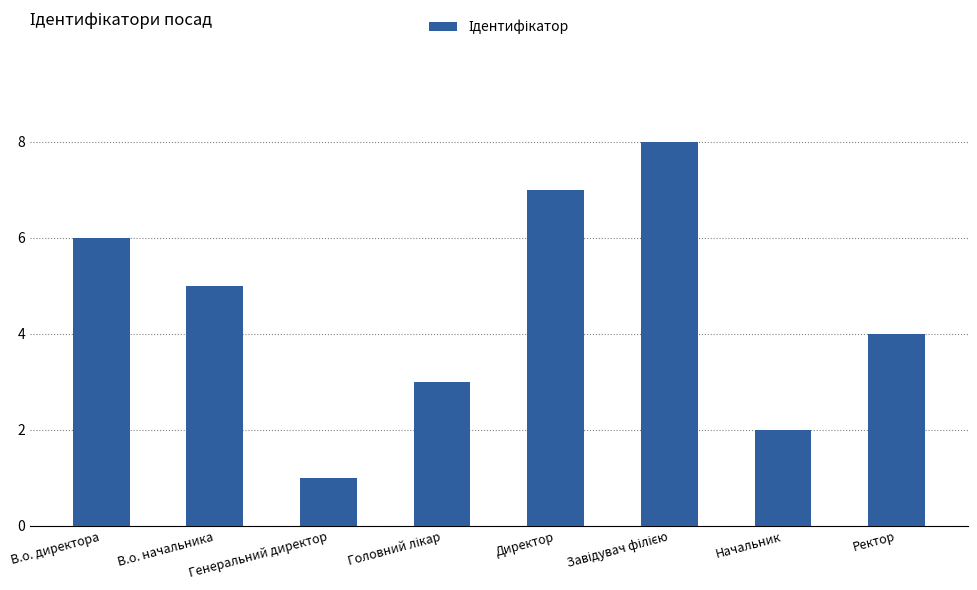

Count the number of data series in this chart.

1